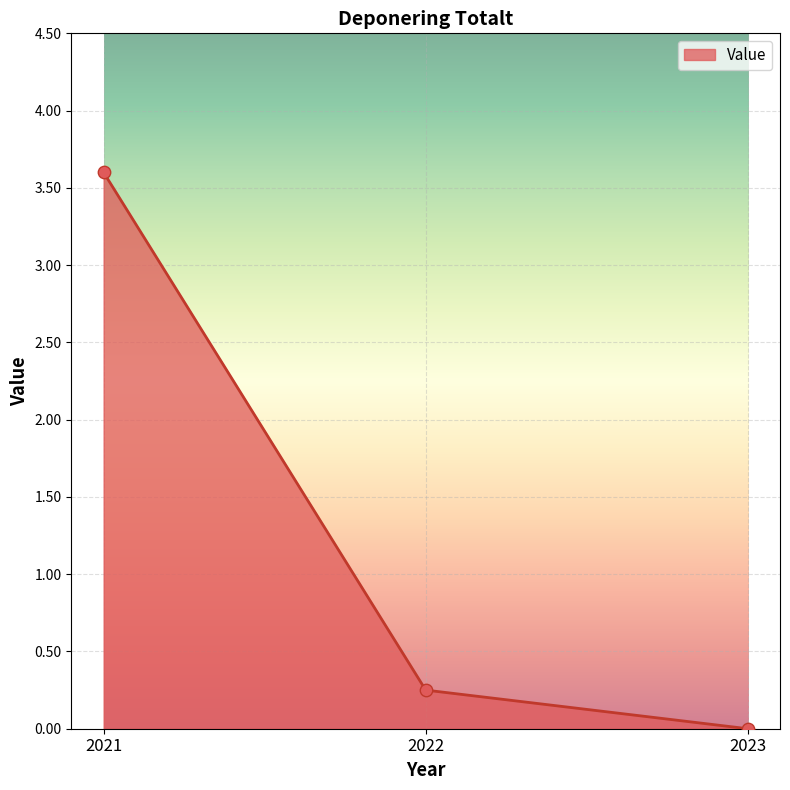

Between 2023 and 2021, which is larger?

2021